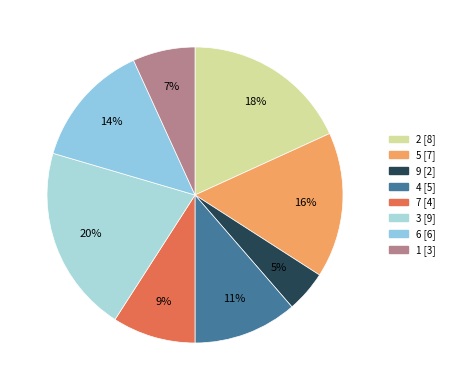

Is there any slice that represents more than half of the pie?

No